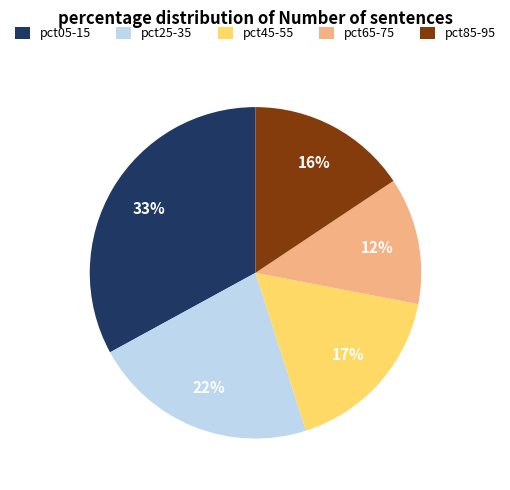

Is it true that pct65-75 is 12% of the pie?

True